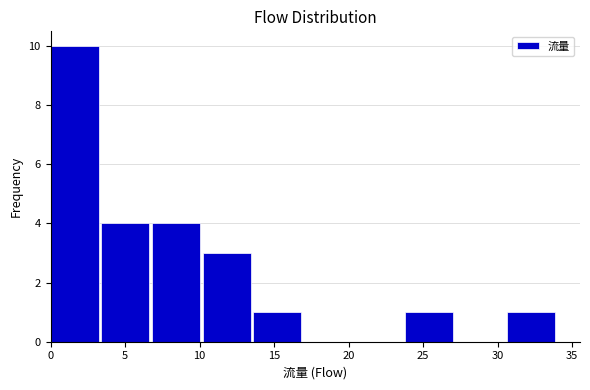

Reading left to right, list every bar in this chart as the range it spans on the x-axis followed by its height. Neither the bar edges nor the heights are printed on the chart, so give them approximately, as read against the axes.

0.0 to 3.4: 10
3.4 to 6.8: 4
6.8 to 10.2: 4
10.2 to 13.6: 3
13.6 to 17.0: 1
17.0 to 20.4: 0
20.4 to 23.8: 0
23.8 to 27.2: 1
27.2 to 30.6: 0
30.6 to 34.0: 1